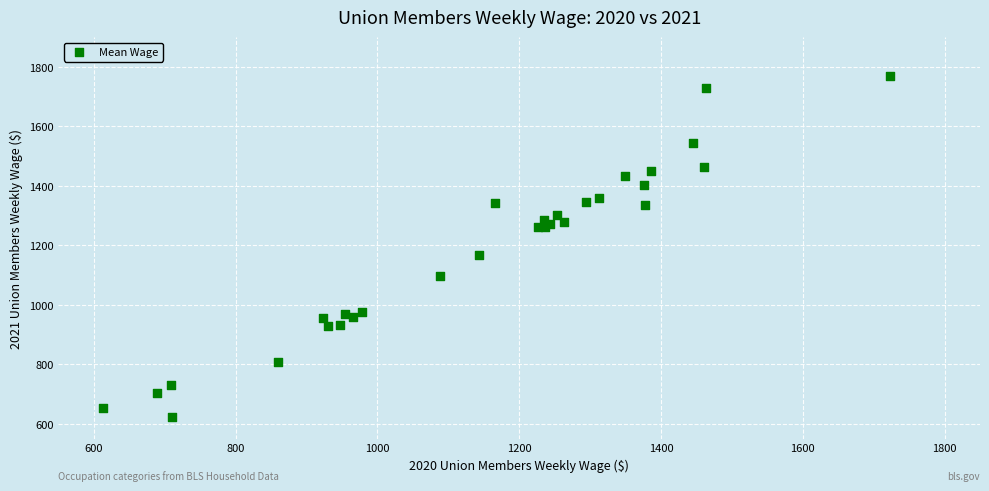

What Y value in the scatter plot is closest to 1196?

1169